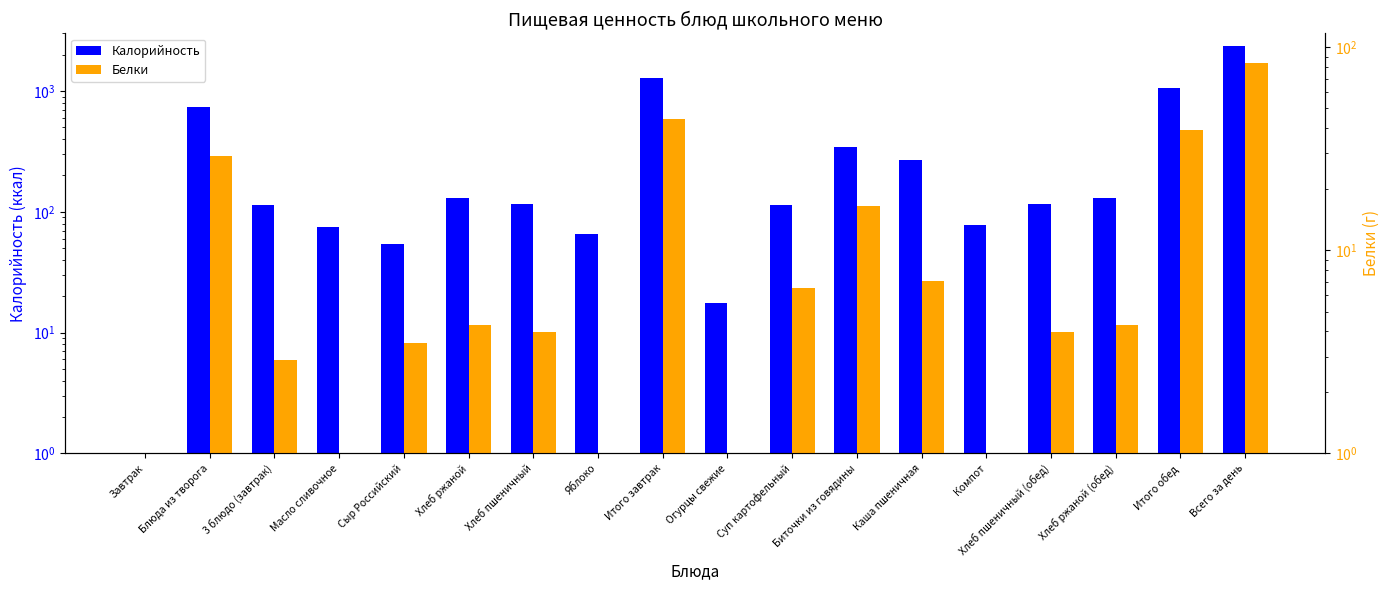

What is the difference between the maximum and minimum values in the Калорийность series?

2354.4